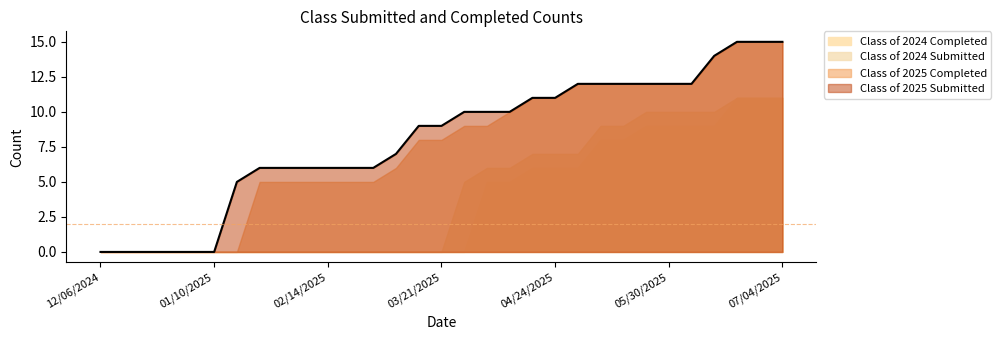

Reading left to right, what are all the values shown in this chart?

Class of 2025 Submitted: 12/06/2024=0	12/13/2024=0	12/20/2024=0	12/27/2024=0	12/31/2024=0	01/10/2025=0	01/17/2025=5	01/24/2025=6	01/31/2025=6	02/07/2025=6	02/14/2025=6	02/21/2025=6	02/28/2025=6	03/07/2025=7	03/14/2025=9	03/21/2025=9	03/28/2025=10	04/04/2025=10	04/11/2025=10	04/18/2025=11	04/24/2025=11	05/02/2025=12	05/09/2025=12	05/16/2025=12	05/23/2025=12	05/30/2025=12	06/06/2025=12	06/13/2025=14	06/20/2025=15	06/27/2025=15	07/04/2025=15
Class of 2025 Completed: 12/06/2024=0	12/13/2024=0	12/20/2024=0	12/27/2024=0	12/31/2024=0	01/10/2025=0	01/17/2025=0	01/24/2025=5	01/31/2025=5	02/07/2025=5	02/14/2025=5	02/21/2025=5	02/28/2025=5	03/07/2025=6	03/14/2025=8	03/21/2025=8	03/28/2025=9	04/04/2025=9	04/11/2025=10	04/18/2025=11	04/24/2025=11	05/02/2025=12	05/09/2025=12	05/16/2025=12	05/23/2025=12	05/30/2025=12	06/06/2025=12	06/13/2025=14	06/20/2025=15	06/27/2025=15	07/04/2025=15
Class of 2024 Submitted: 12/06/2024=0	12/13/2024=0	12/20/2024=0	12/27/2024=0	12/31/2024=0	01/10/2025=0	01/17/2025=0	01/24/2025=0	01/31/2025=0	02/07/2025=0	02/14/2025=0	02/21/2025=0	02/28/2025=0	03/07/2025=0	03/14/2025=0	03/21/2025=0	03/28/2025=5	04/04/2025=6	04/11/2025=6	04/18/2025=7	04/24/2025=7	05/02/2025=7	05/09/2025=9	05/16/2025=9	05/23/2025=10	05/30/2025=10	06/06/2025=10	06/13/2025=10	06/20/2025=11	06/27/2025=11	07/04/2025=11
Class of 2024 Completed: 12/06/2024=0	12/13/2024=0	12/20/2024=0	12/27/2024=0	12/31/2024=0	01/10/2025=0	01/17/2025=0	01/24/2025=0	01/31/2025=0	02/07/2025=0	02/14/2025=0	02/21/2025=0	02/28/2025=0	03/07/2025=0	03/14/2025=0	03/21/2025=0	03/28/2025=0	04/04/2025=5	04/11/2025=5	04/18/2025=6	04/24/2025=6	05/02/2025=6	05/09/2025=8	05/16/2025=8	05/23/2025=9	05/30/2025=9	06/06/2025=9	06/13/2025=9	06/20/2025=11	06/27/2025=11	07/04/2025=11